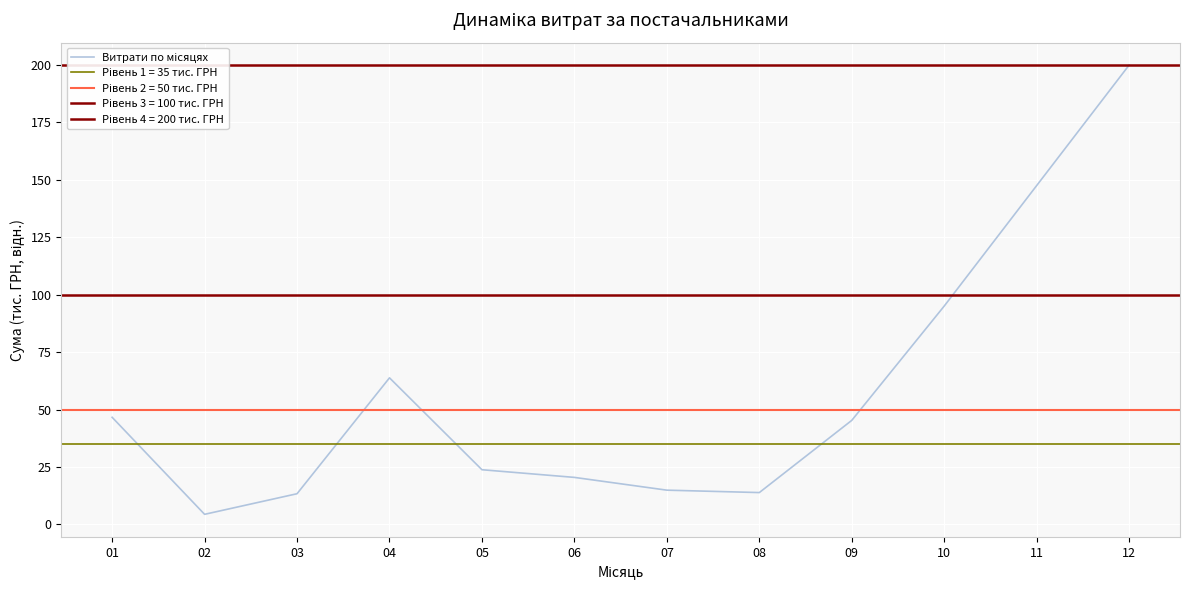

What is the approximate value at 02?

4.4